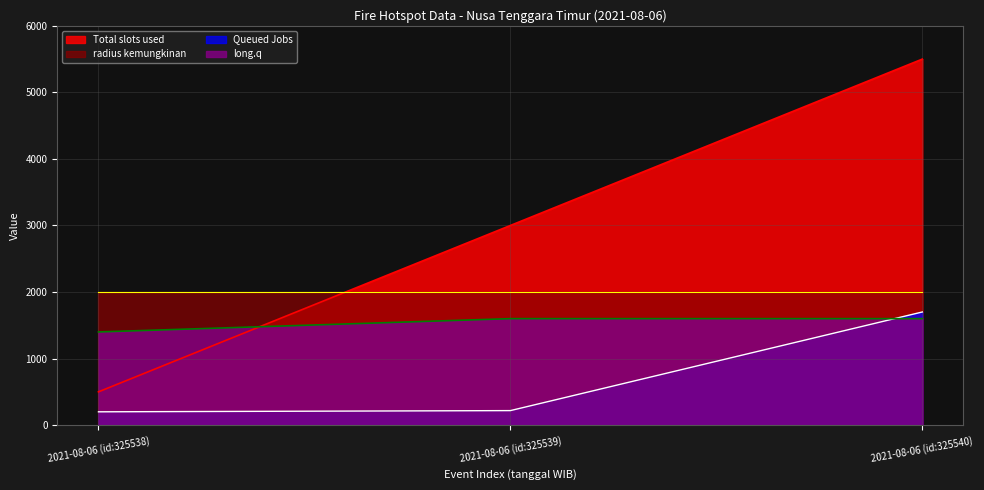

Which series changed the most between 2021-08-06 (id:325539) and 2021-08-06 (id:325540)?

Total slots used